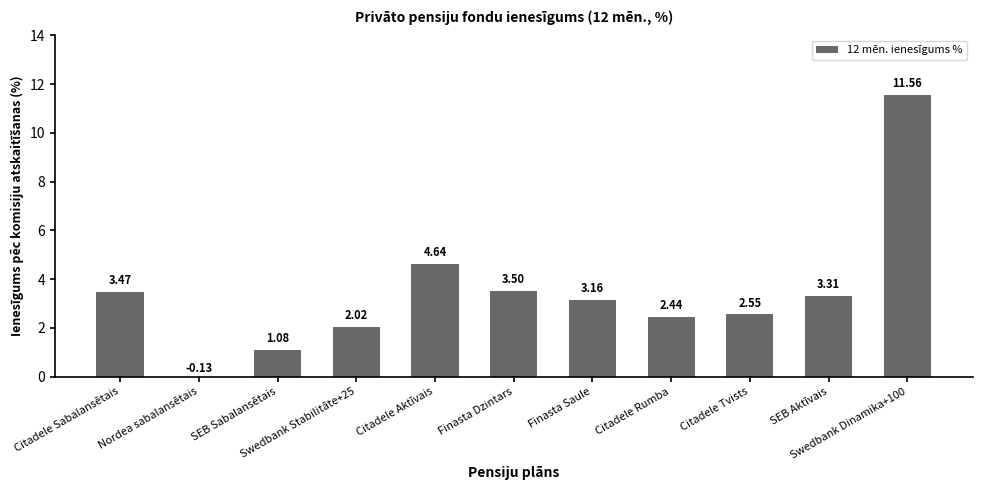

Where does the data first go above 3?

Citadele Sabalansētais